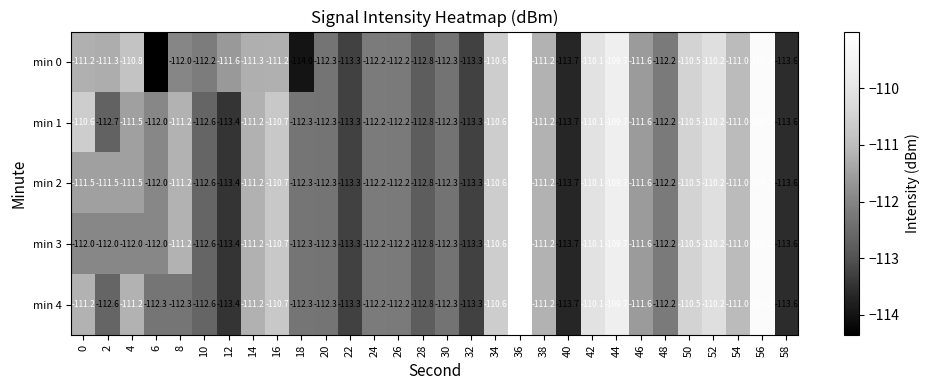

Read the min 0 value at 30.

-112.3